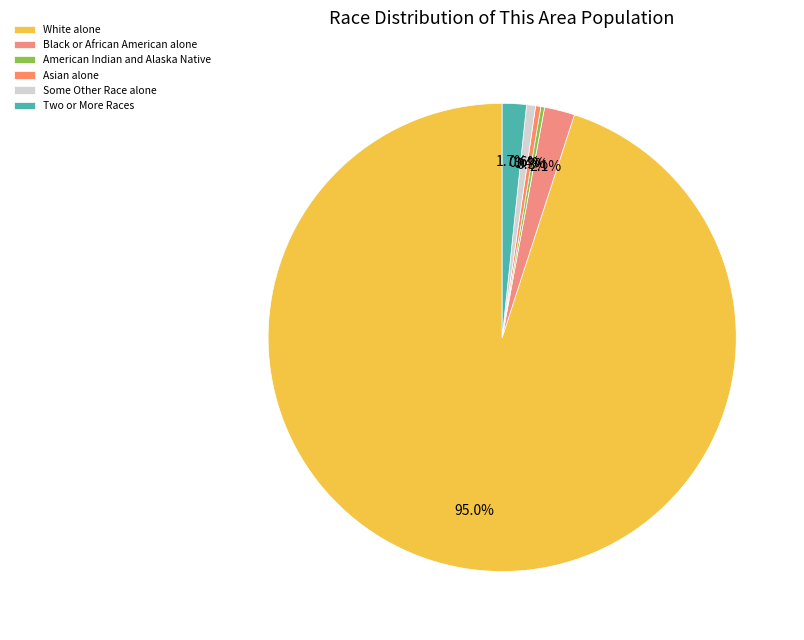

To the nearest percent, what is the difference between the Two or More Races and Some Other Race alone slice percentages?

1%